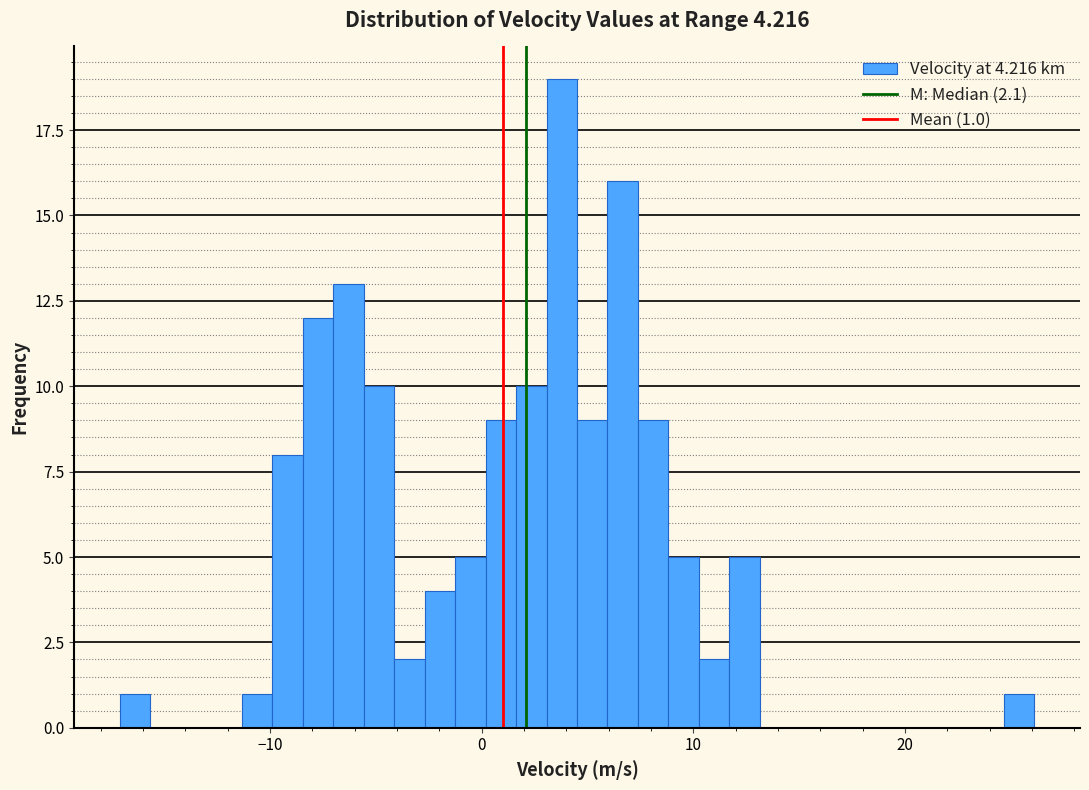

Read against the x-axis, roughly where is the centre of the tallest bar?

4